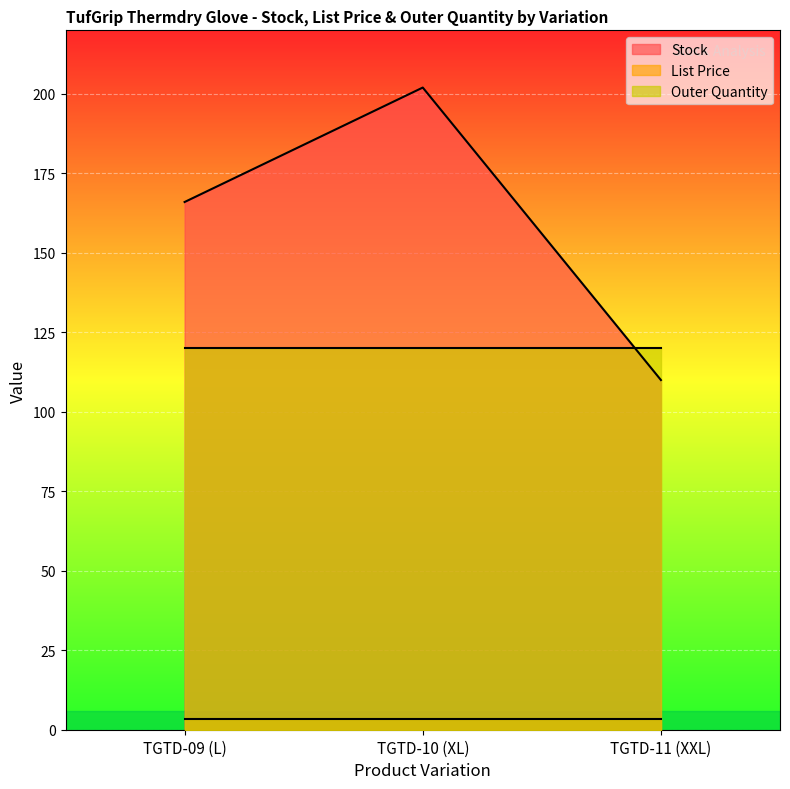

What is the label of the 1st point from the left?

TGTD-09 (L)